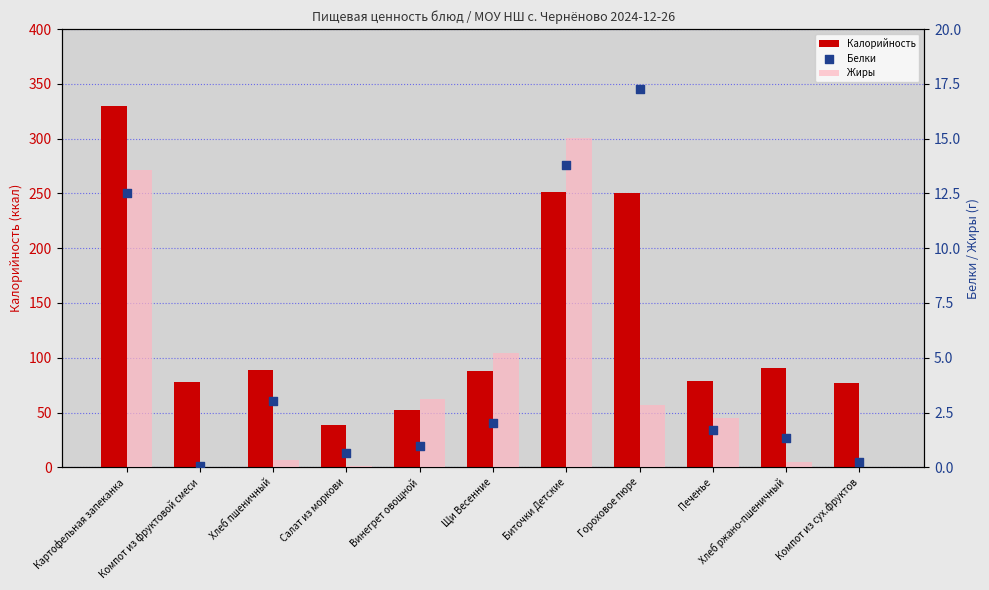

Is the value of Жиры at Компот из фруктовой смеси greater than the value of Белки at Хлеб ржано-пшеничный?

No